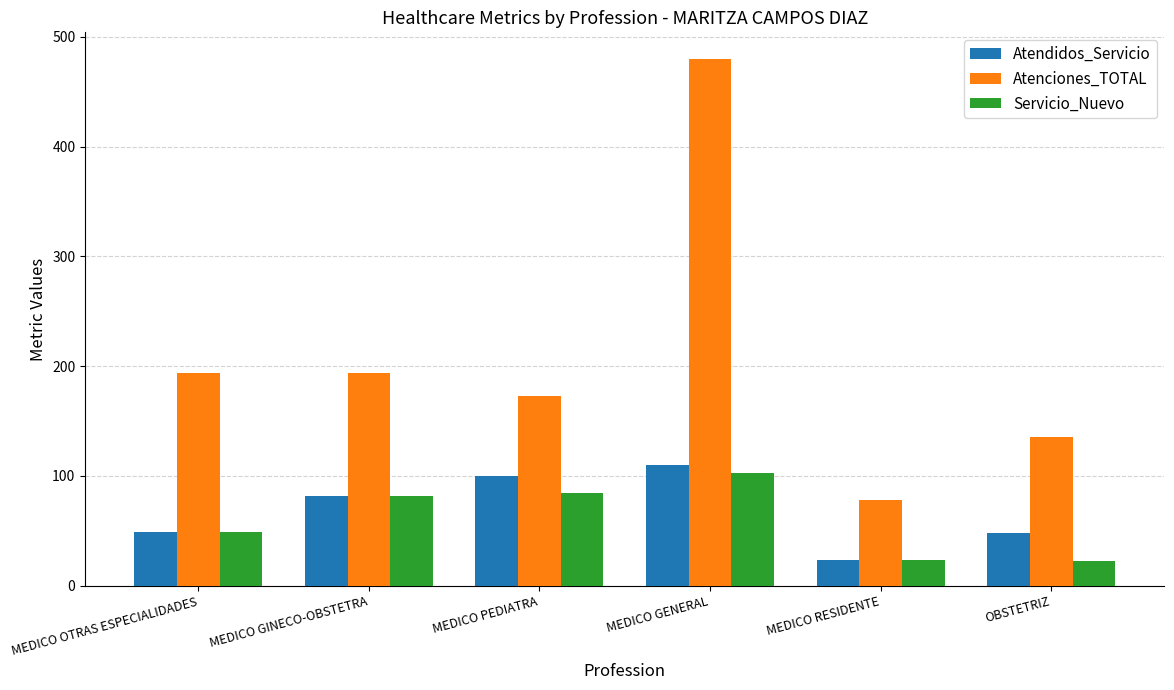

What is the value of the Atenciones_TOTAL bar at the 5th from the left?

78